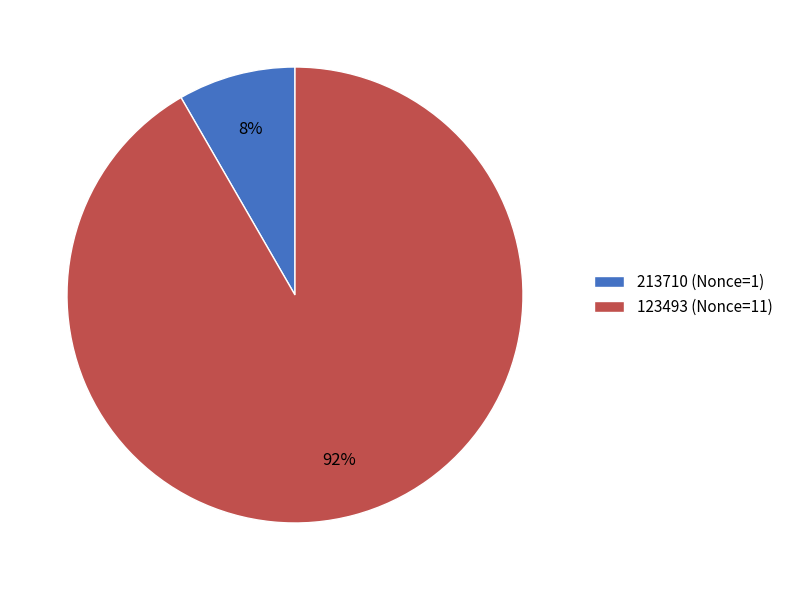

Which has a higher value, 213710 (Nonce=1) or 123493 (Nonce=11)?

123493 (Nonce=11)